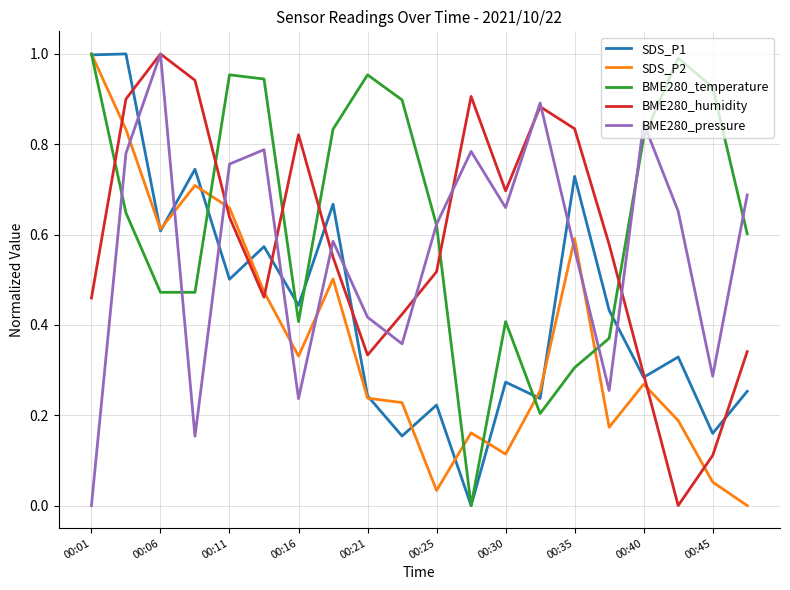

After their last crossing, which series has the higher values: BME280_humidity or SDS_P2?

BME280_humidity